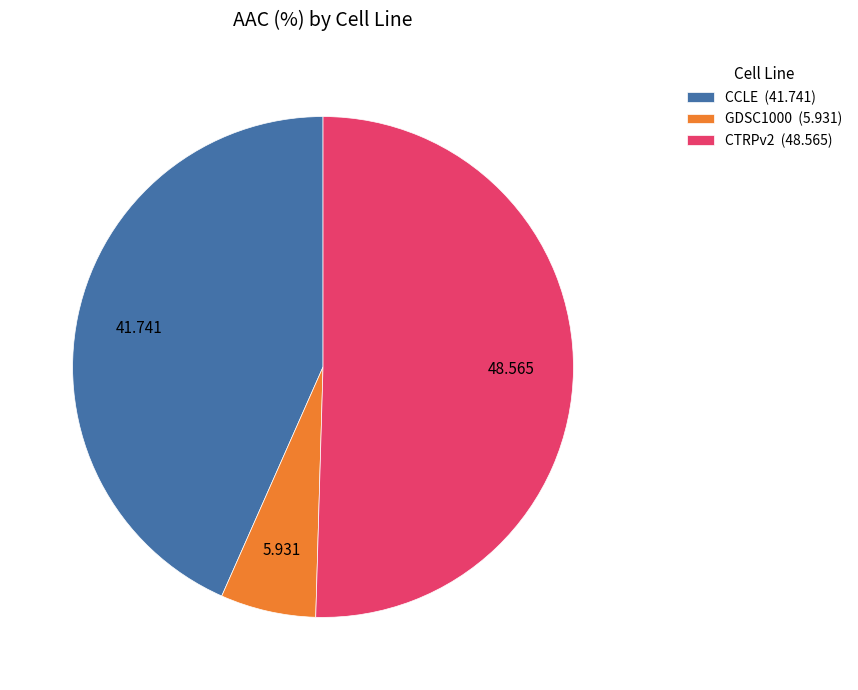

Is there a majority slice in this chart?

Yes